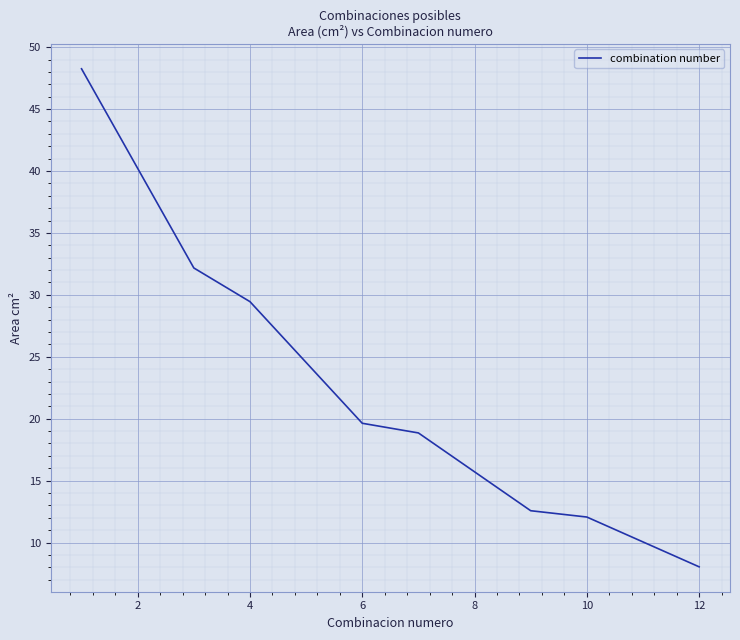

What is the difference between the maximum and minimum values?

40.2